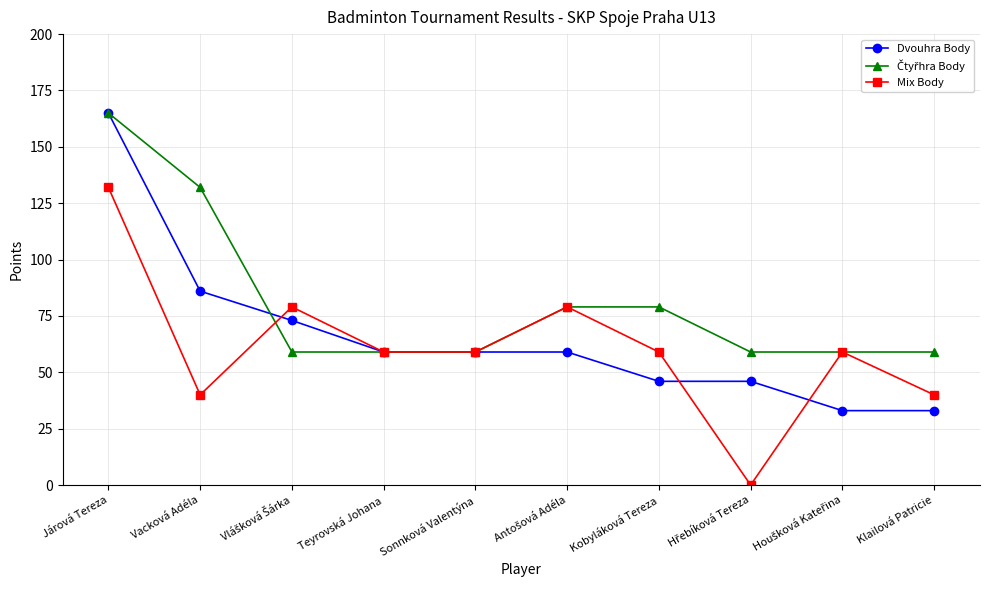

What is the label of the 7th point from the left?

Kobyláková Tereza